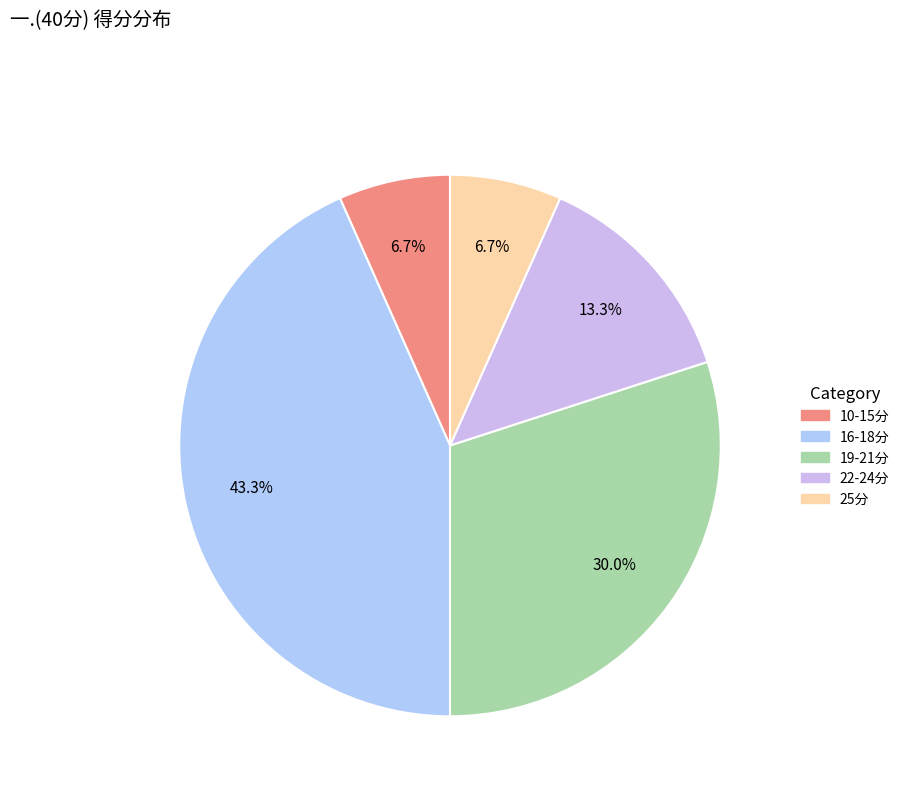

How many segments does this pie chart have?

5